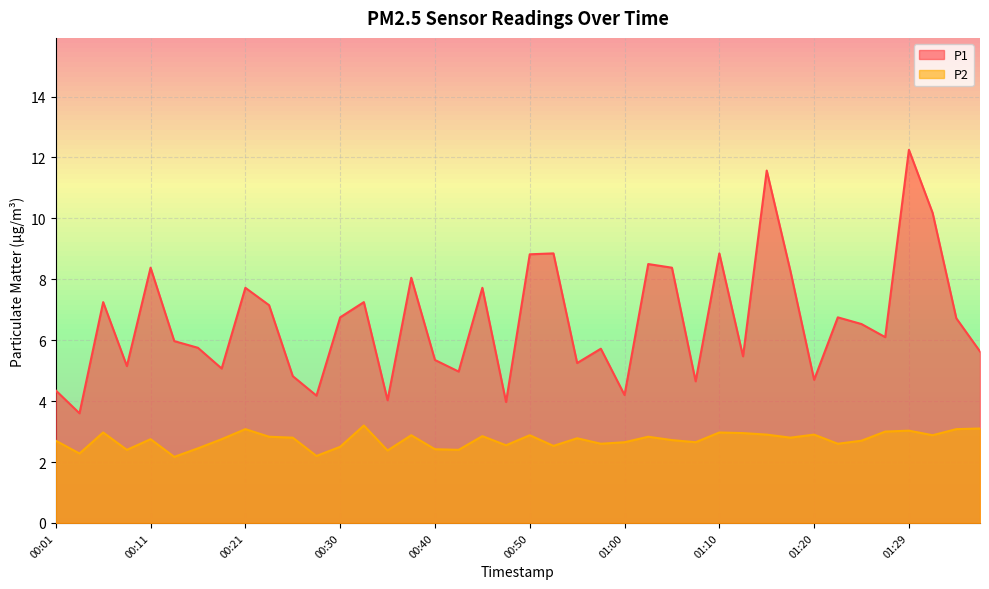

True or false: P1 and P2 cross at least once.

False